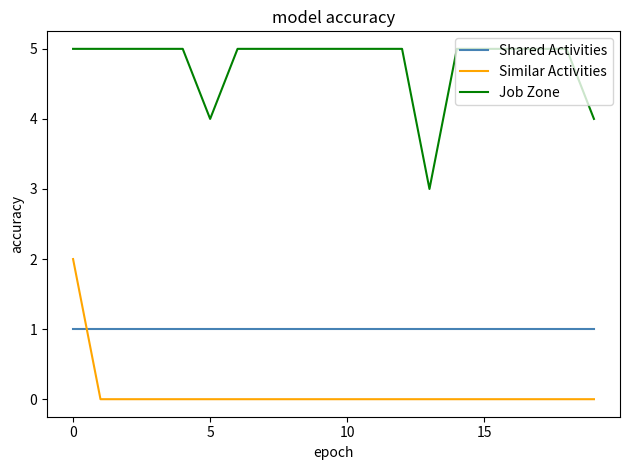

Which series has the largest total across all categories?

Job Zone